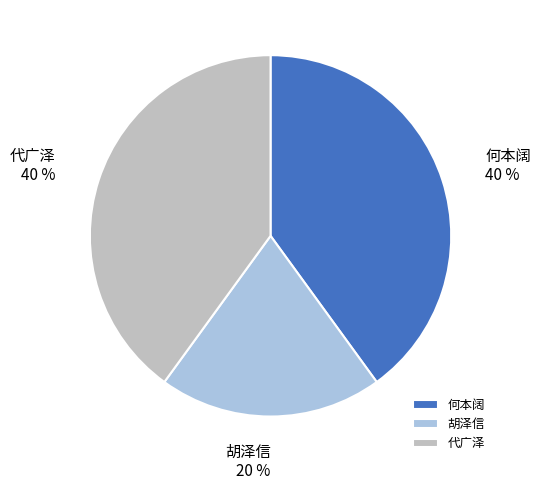

What is the ratio of the value at 代广泽 to the value at 胡泽信?

2.0